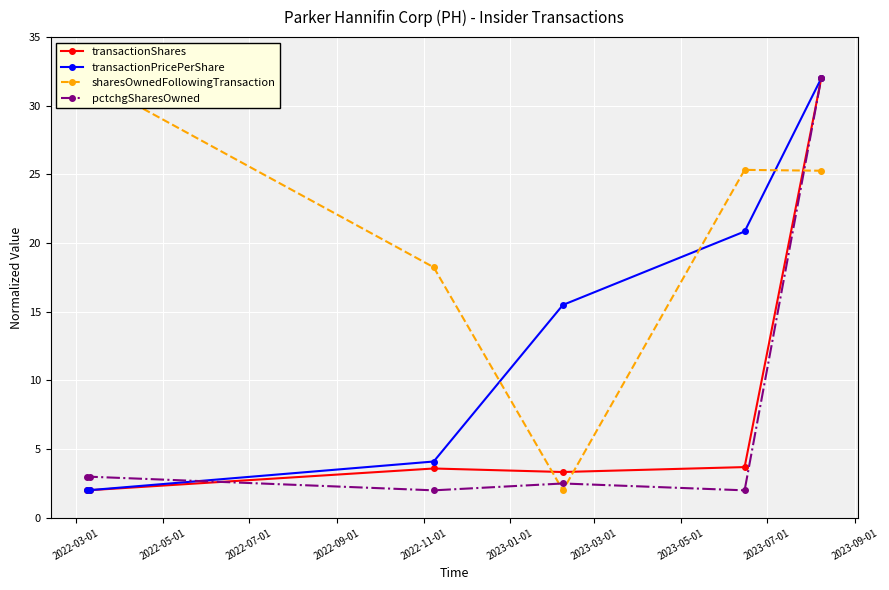

What is the minimum value for transactionShares?

2.0